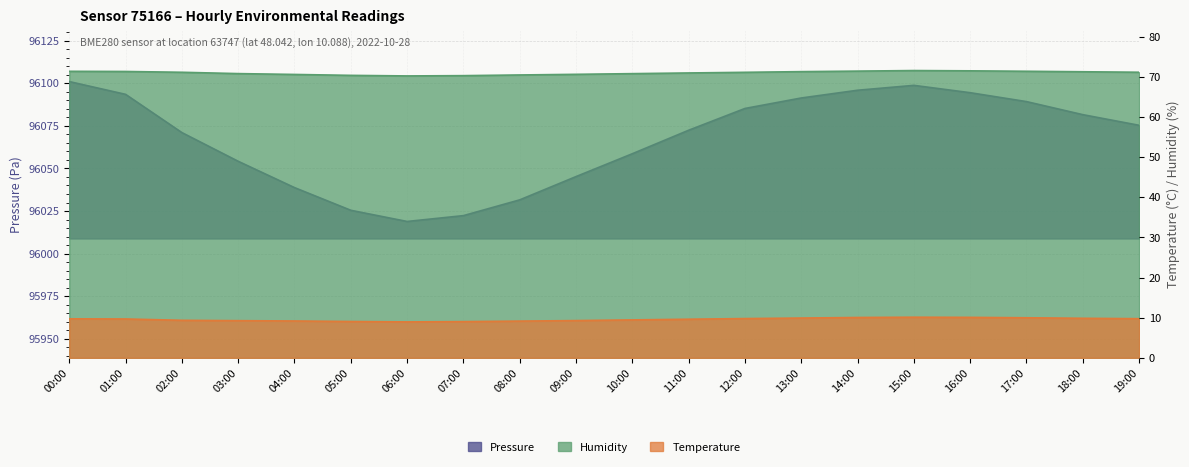

Reading left to right, transcribe all the data shown in this chart.

Pressure: 00:00=96101.0	01:00=96093.5	02:00=96071.0	03:00=96054.2	04:00=96038.8	05:00=96025.4	06:00=96018.9	07:00=96022.3	08:00=96031.6	09:00=96045.2	10:00=96058.6	11:00=96072.4	12:00=96085.2	13:00=96091.3	14:00=96095.9	15:00=96098.8	16:00=96094.4	17:00=96089.2	18:00=96081.6	19:00=96075.3
Temperature: 00:00=9.7	01:00=9.7	02:00=9.3	03:00=9.3	04:00=9.2	05:00=9.1	06:00=8.9	07:00=9.0	08:00=9.2	09:00=9.3	10:00=9.4	11:00=9.6	12:00=9.8	13:00=9.9	14:00=10.1	15:00=10.1	16:00=10.1	17:00=10.0	18:00=9.8	19:00=9.8
Humidity: 00:00=71.4	01:00=71.4	02:00=71.2	03:00=70.9	04:00=70.7	05:00=70.4	06:00=70.3	07:00=70.3	08:00=70.5	09:00=70.7	10:00=70.8	11:00=71.0	12:00=71.2	13:00=71.3	14:00=71.5	15:00=71.6	16:00=71.5	17:00=71.4	18:00=71.3	19:00=71.2